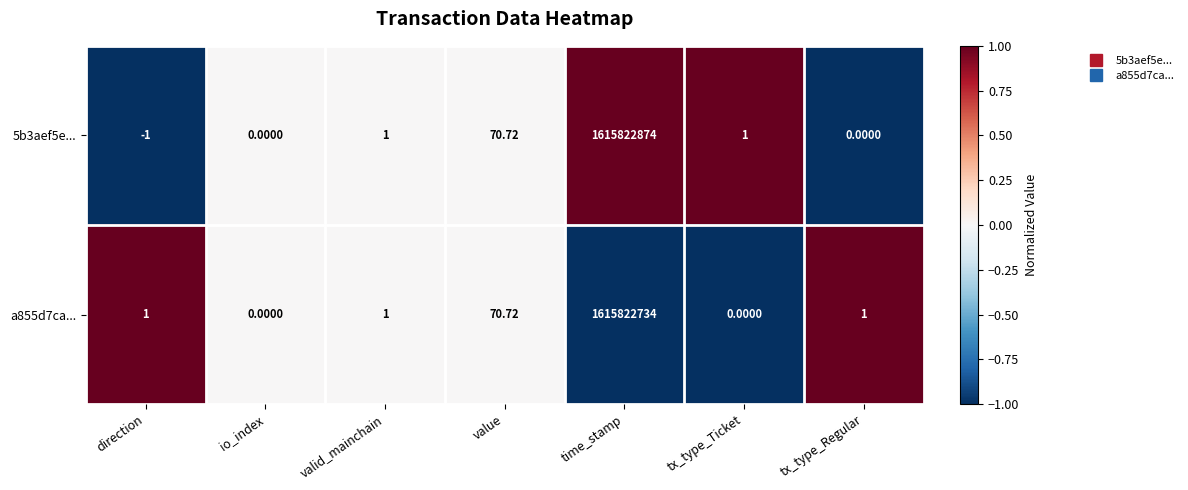

Which category has the highest value in the a855d7ca... series?

time_stamp